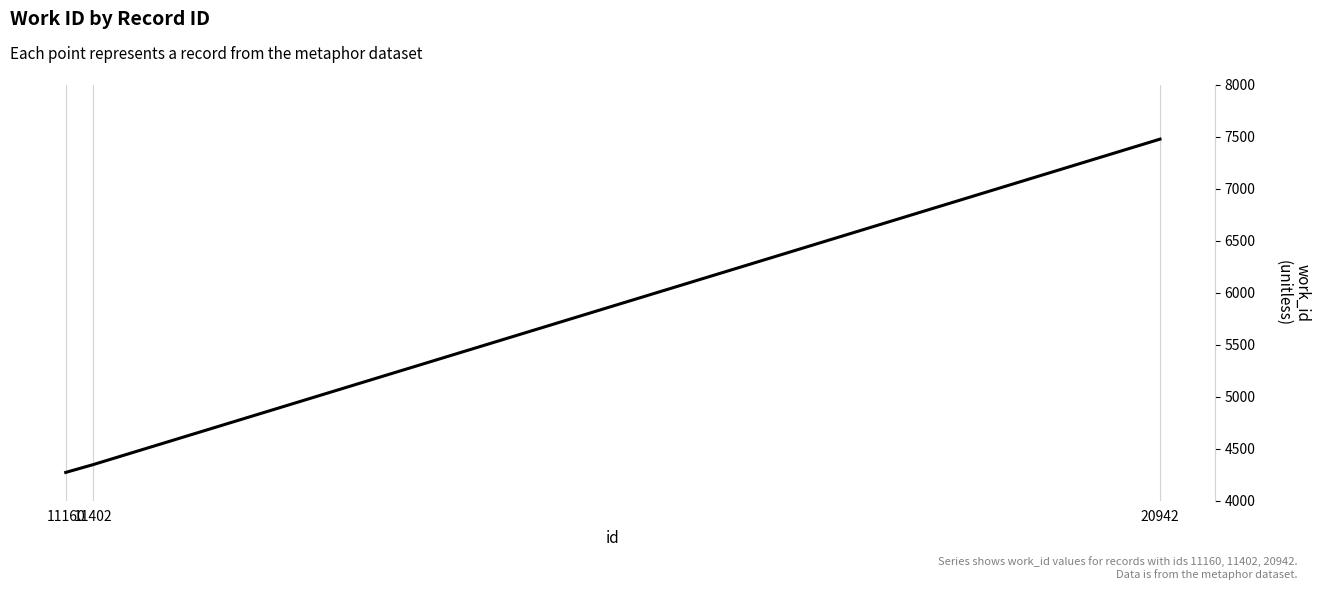

What is the minimum value shown in the chart?

4272